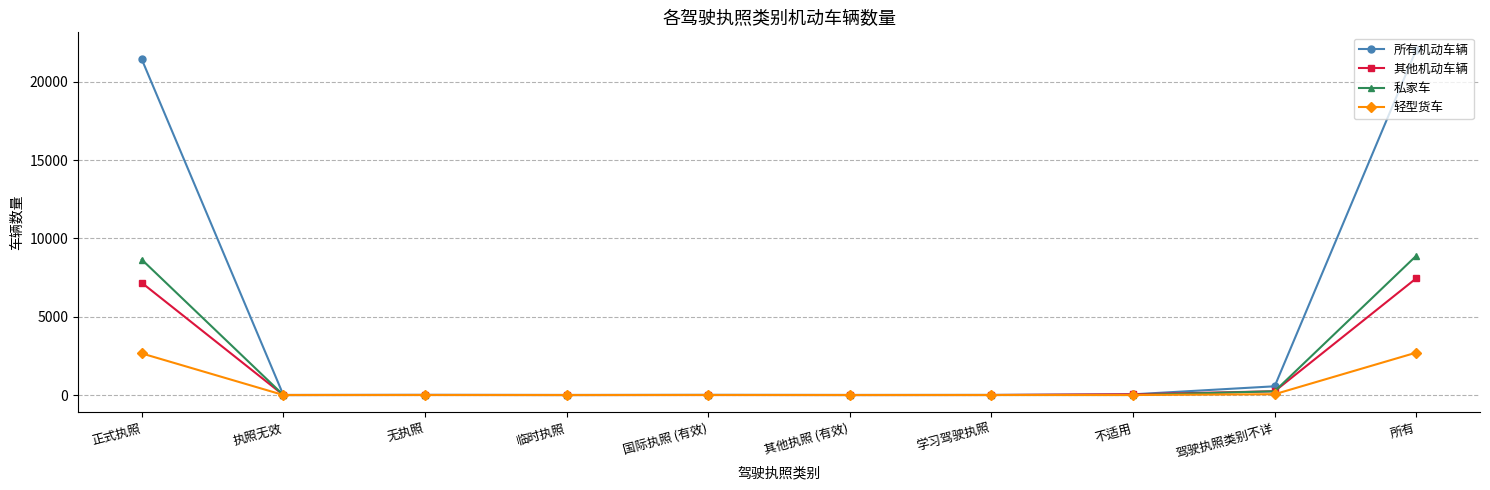

What is the label of the 8th point from the right?

无执照